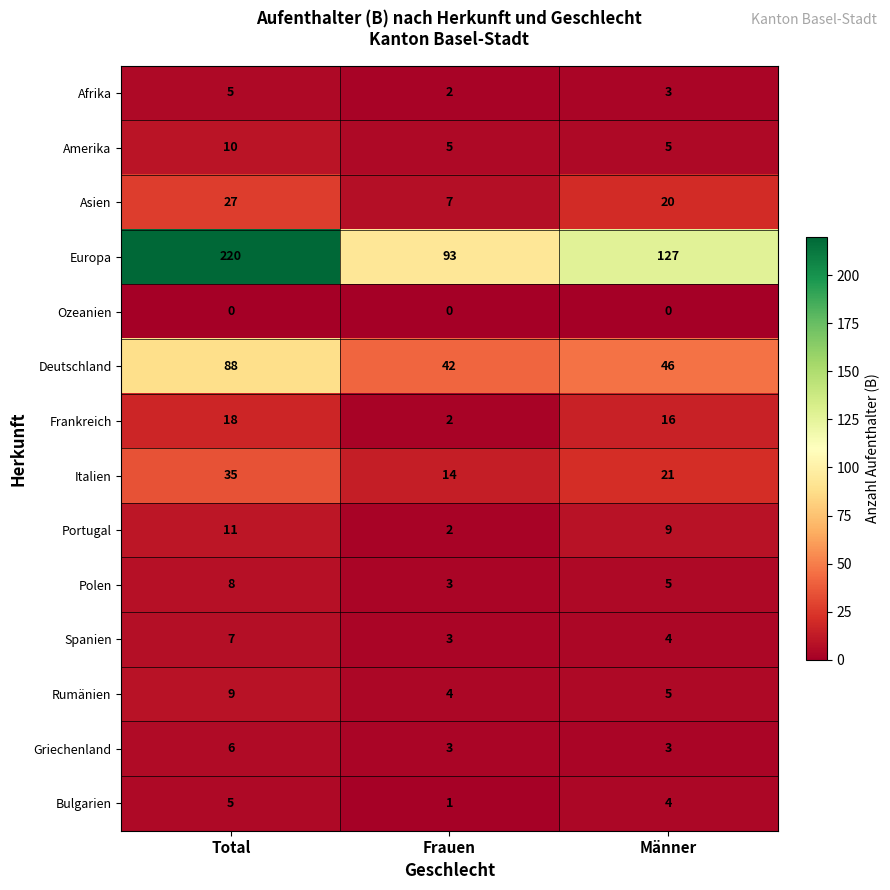

The value of Deutschland at Männer is 69. True or false?

False